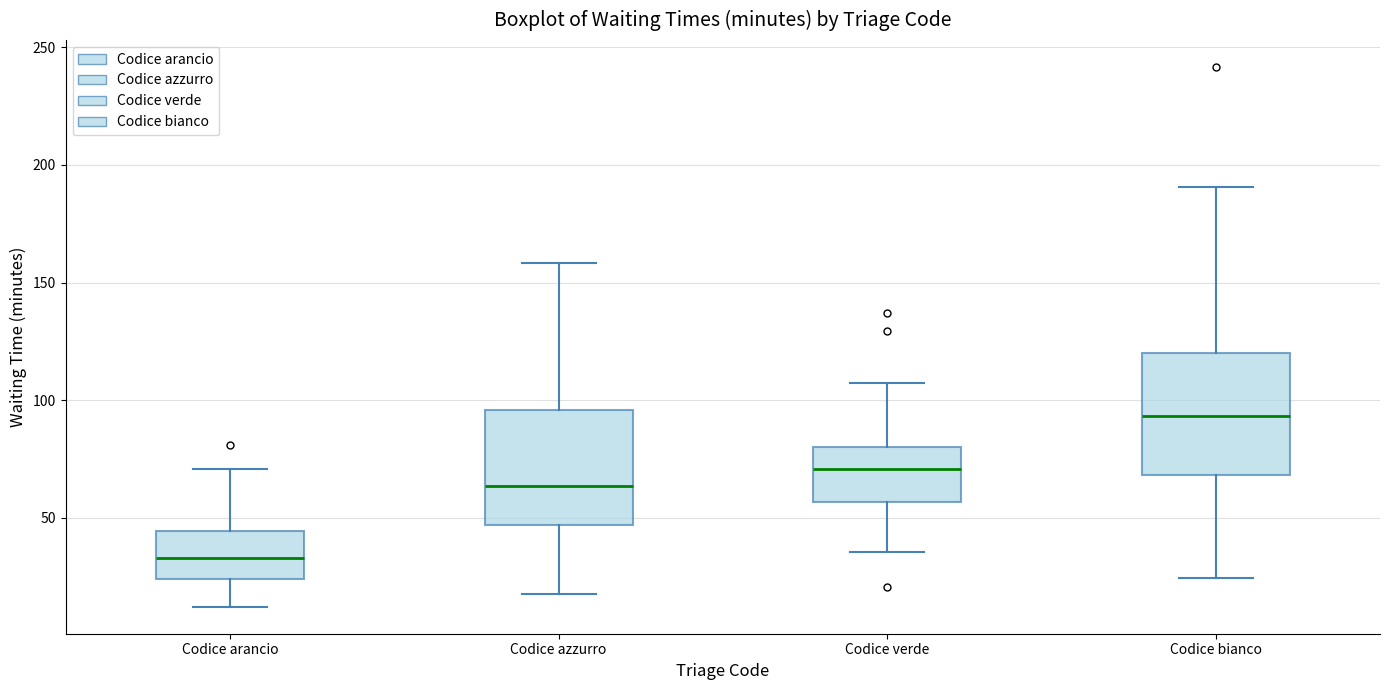

Reading left to right, read every box against the y-axis: the position of its median line, the range the box covers, and the ends of its whiskers. The values are not printed on the chart, so give them approximately, as read against the axis.

Codice arancio: median 35, box 25 to 45, whiskers 10 to 70
Codice azzurro: median 65, box 45 to 95, whiskers 20 to 160
Codice verde: median 70, box 55 to 80, whiskers 35 to 105
Codice bianco: median 95, box 70 to 120, whiskers 25 to 190